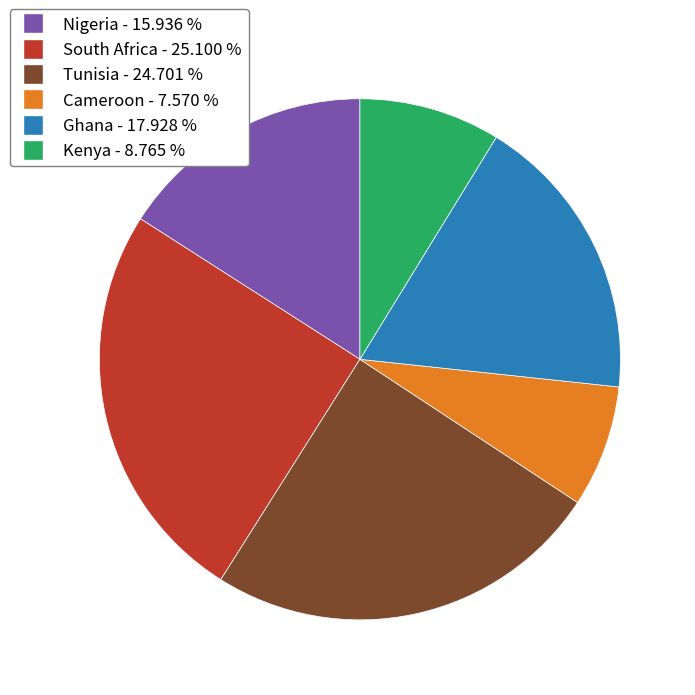

Which category has the smallest portion of the pie?

Cameroon